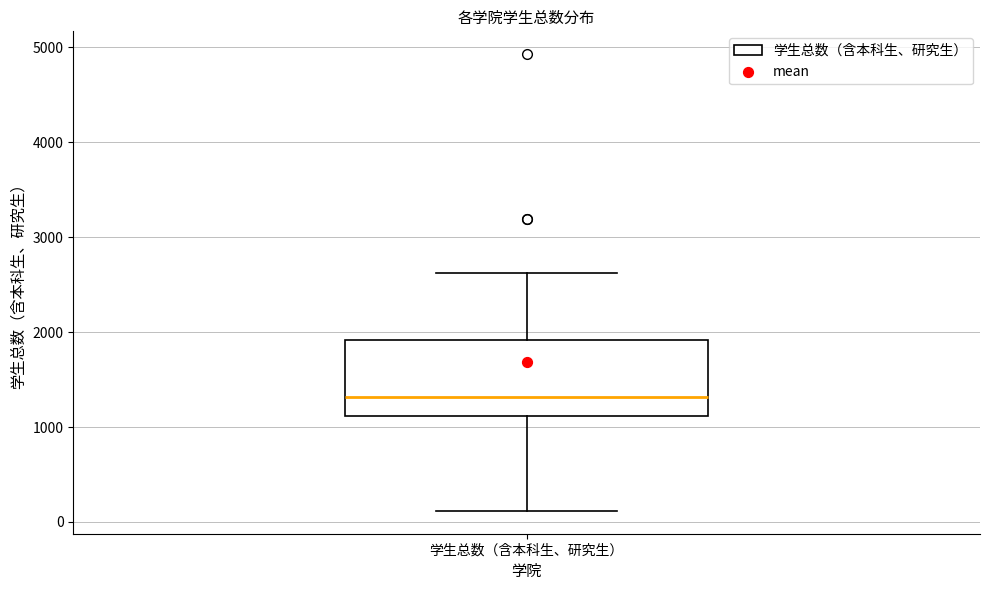

Read this box plot against the y-axis: the position of the median line, the range covered by the box, and the ends of both whiskers. The values are not printed on the chart, so give them approximately, as read against the axis.

median 1300, box 1100 to 1900, whiskers 100 to 2600